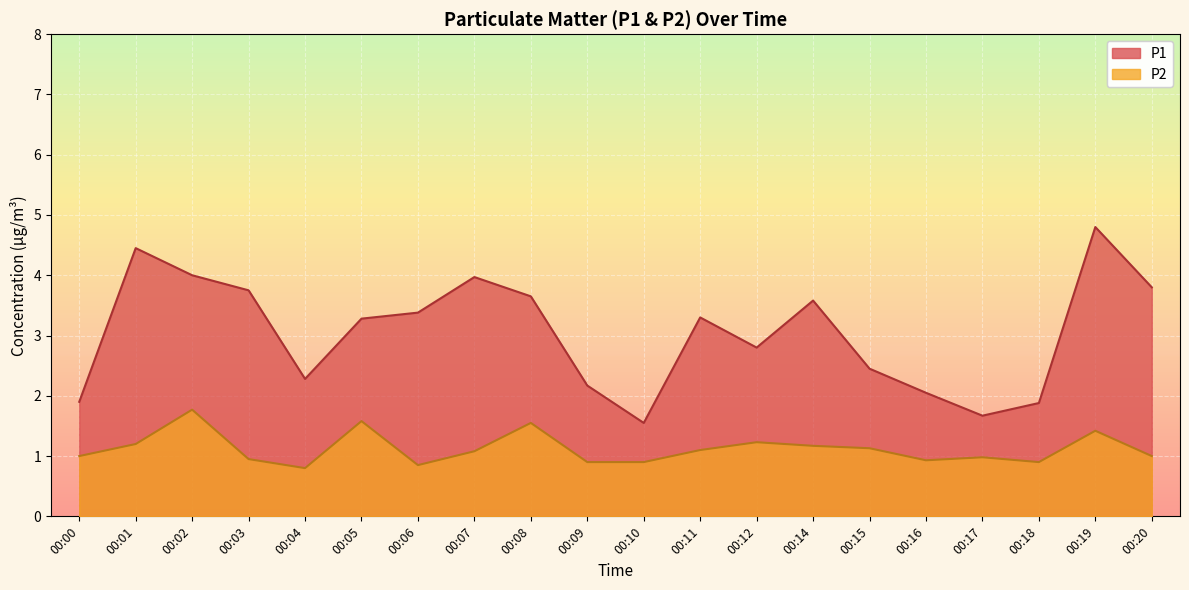

How many data points in P2 are above 1?

10